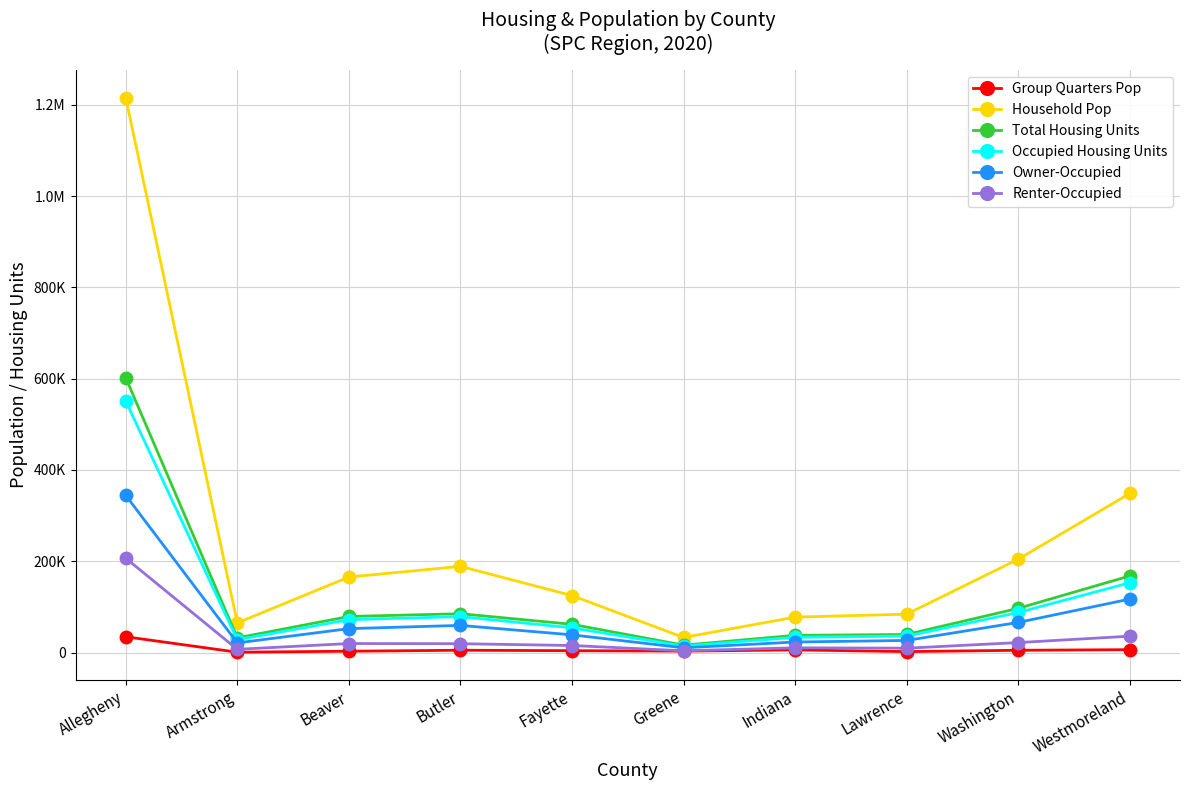

What is the difference between the Renter-Occupied values at Washington and Indiana?

11484